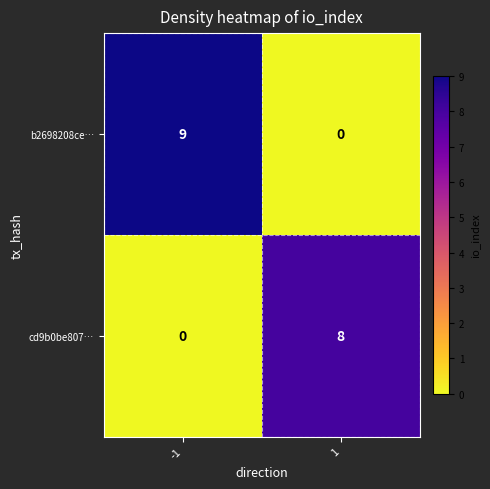

At which category is the sum across all series the highest?

-1